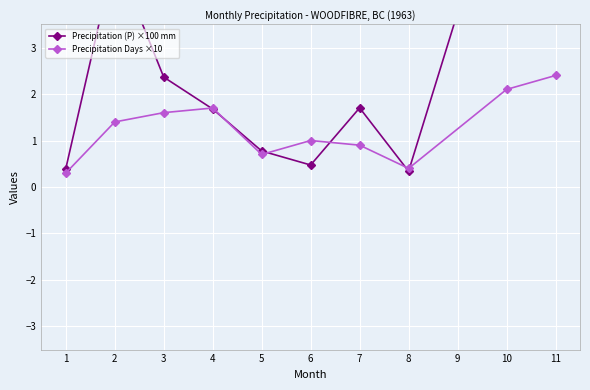

Read the Precipitation Days ×10 value at 2.

1.4